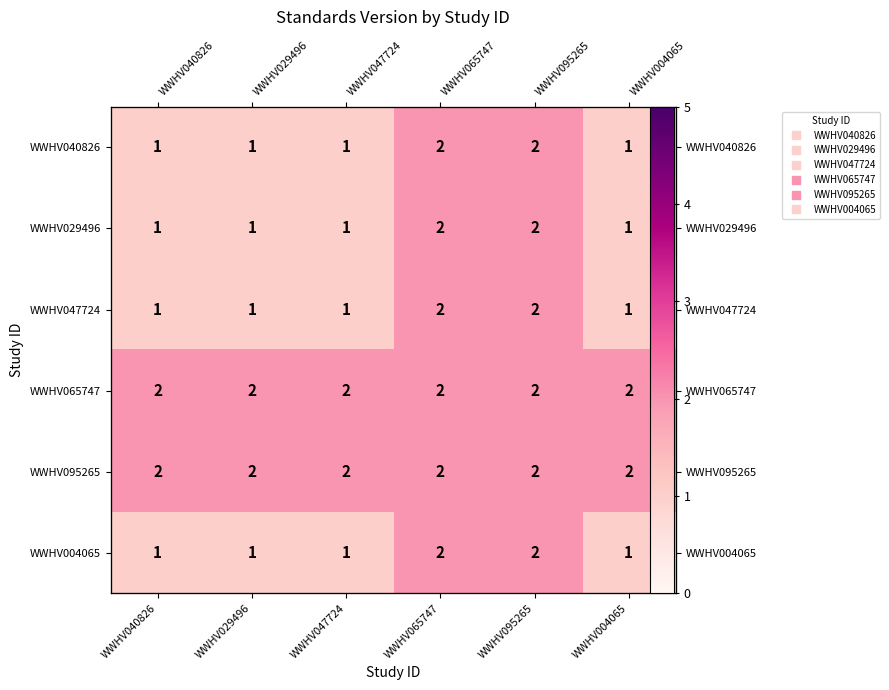

The WWHV004065 series shows 1 at WWHV047724. True or false?

True